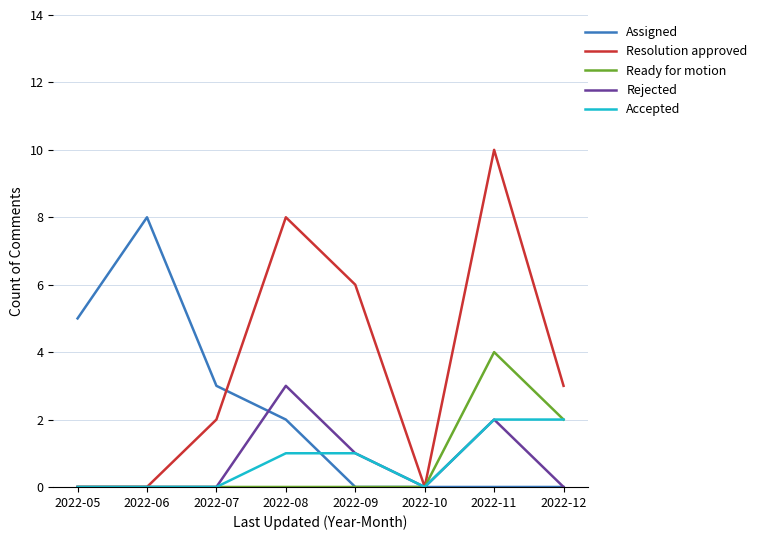

Reading right to left, list all the values displayed in this chart.

Assigned: 0	0	0	0	2	3	8	5
Resolution approved: 3	10	0	6	8	2	0	0
Ready for motion: 2	4	0	0	0	0	0	0
Rejected: 0	2	0	1	3	0	0	0
Accepted: 2	2	0	1	1	0	0	0